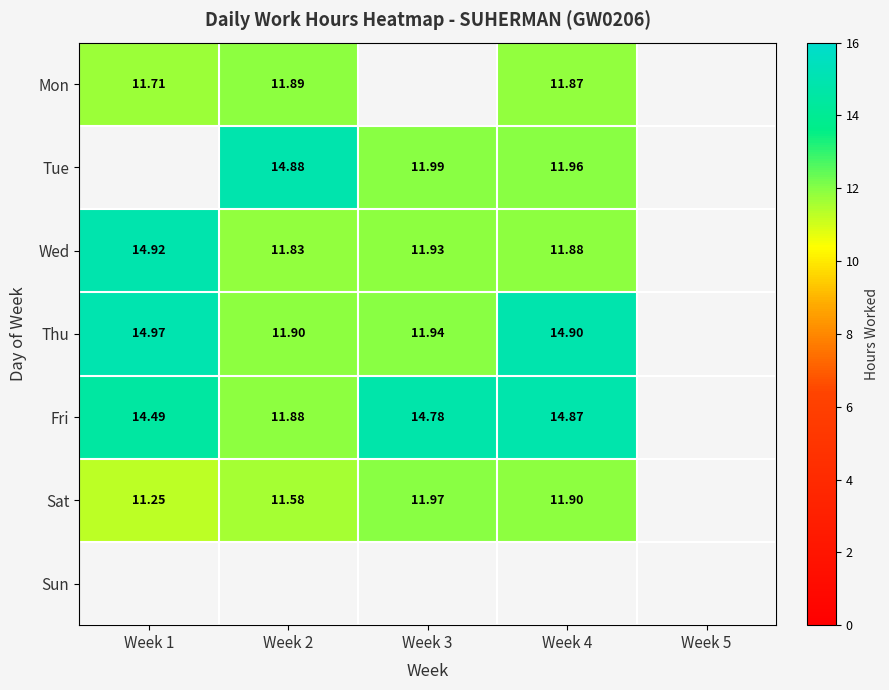

What is the sum of all Fri values?

56.0